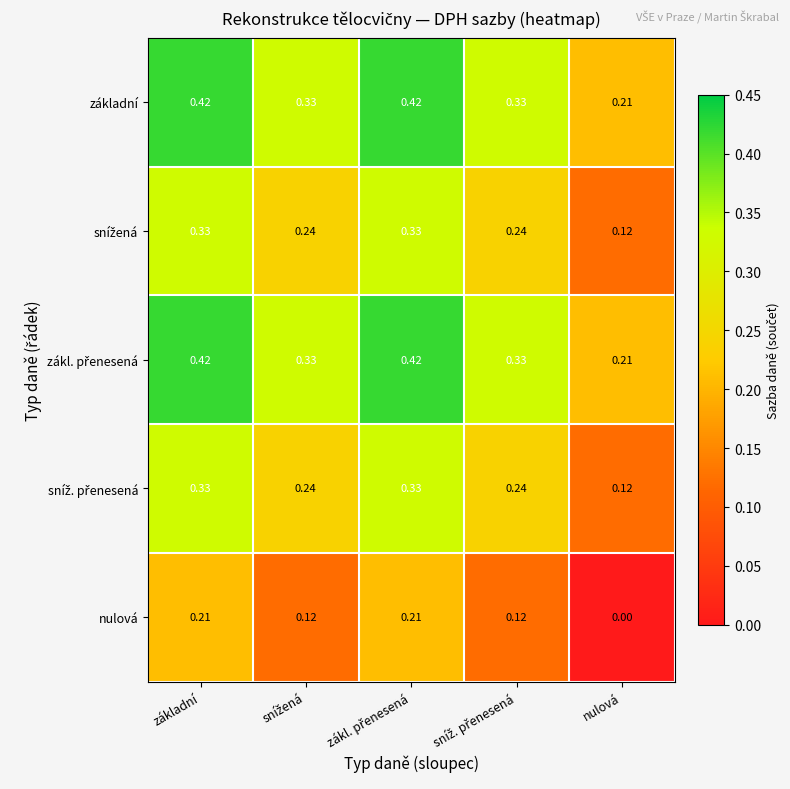

At which category does the chart reach its minimum across all series?

nulová